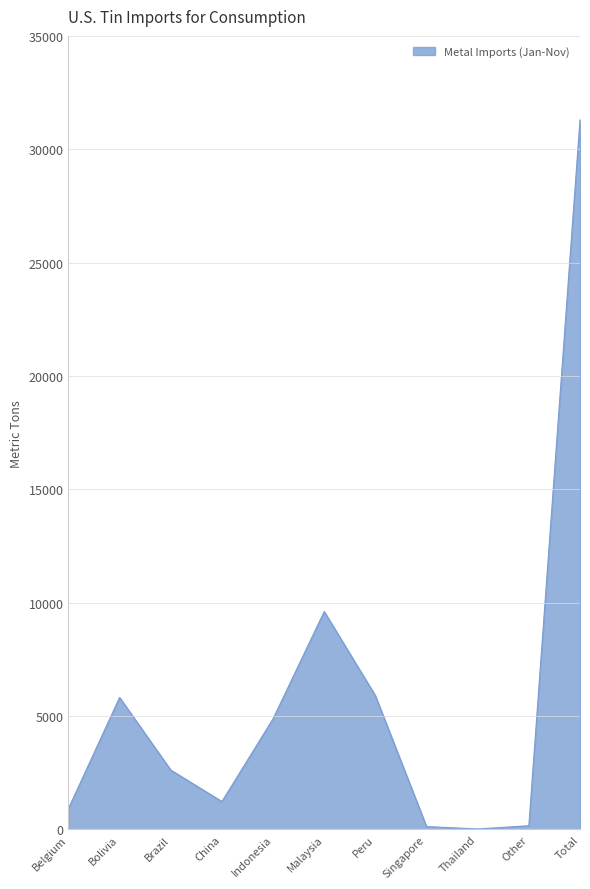

What is the change in value from China to Malaysia?

+8380